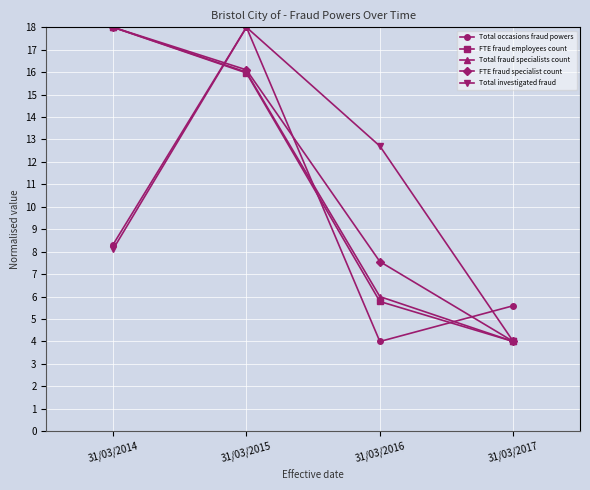

List the labels in order of Total fraud specialists count value, largest first.

31/03/2014, 31/03/2015, 31/03/2016, 31/03/2017